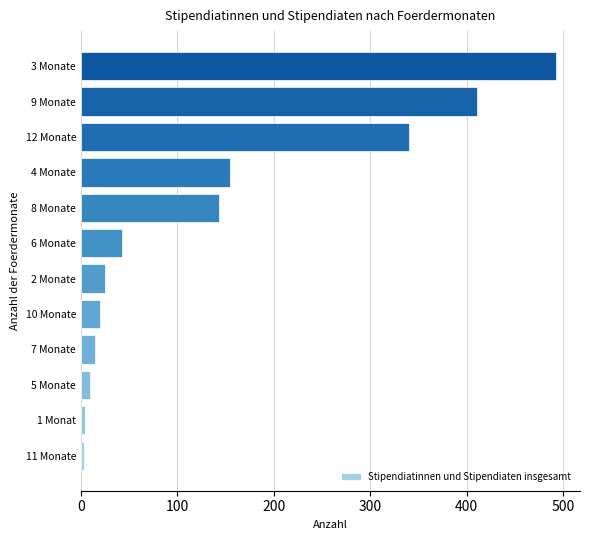

What is the difference between the second highest and minimum values?

408